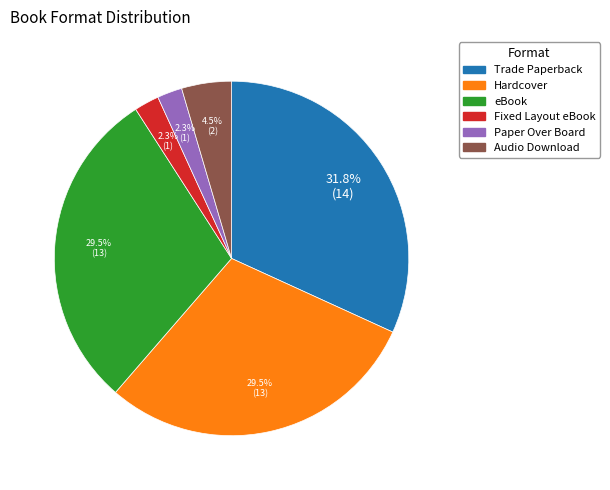

How many slices are in this pie chart?

6